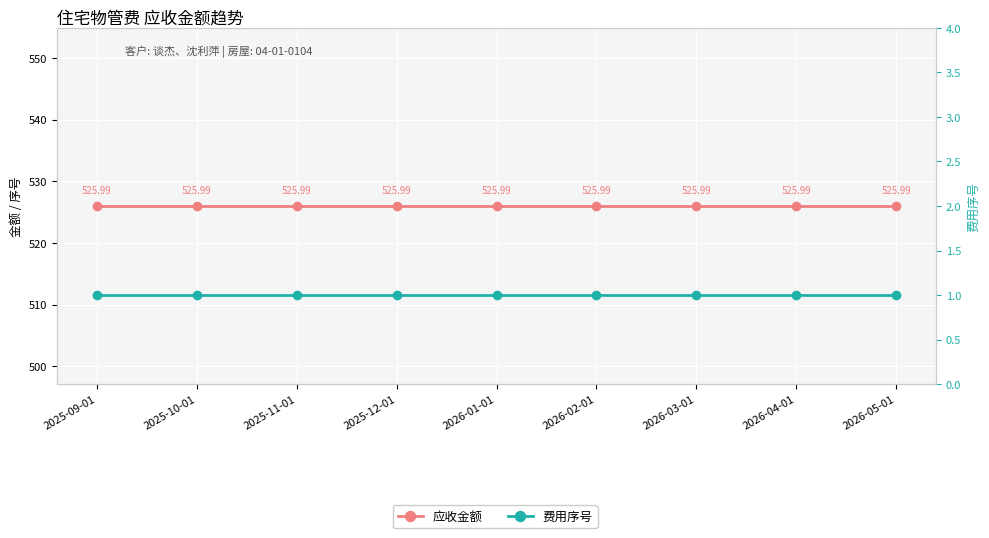

Does the chart display data point markers on the line(s)?

Yes